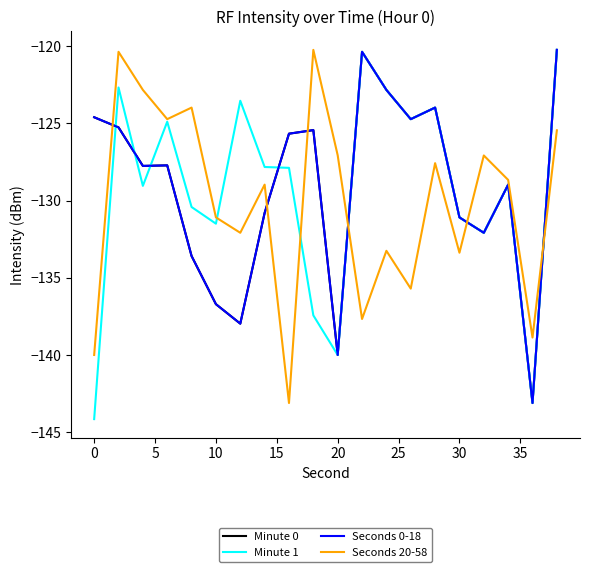

What is the average value of the Minute 0 series?

-129.1